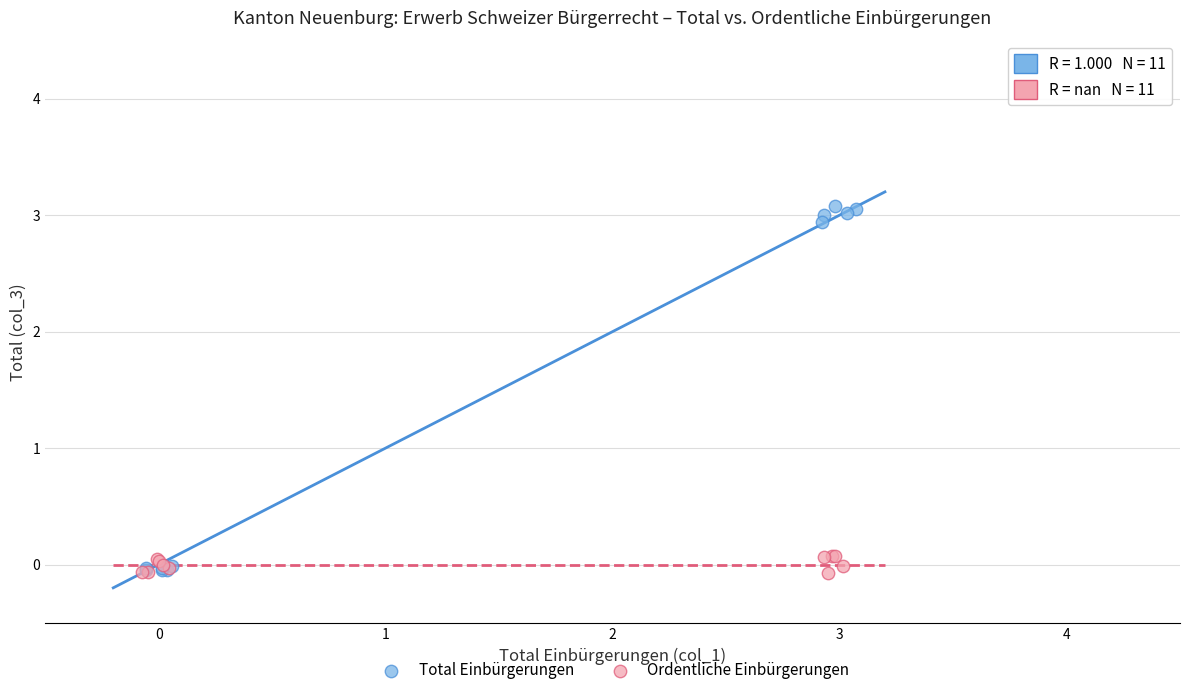

Which series has the largest Y range (max minus min)?

Total Einbürgerungen